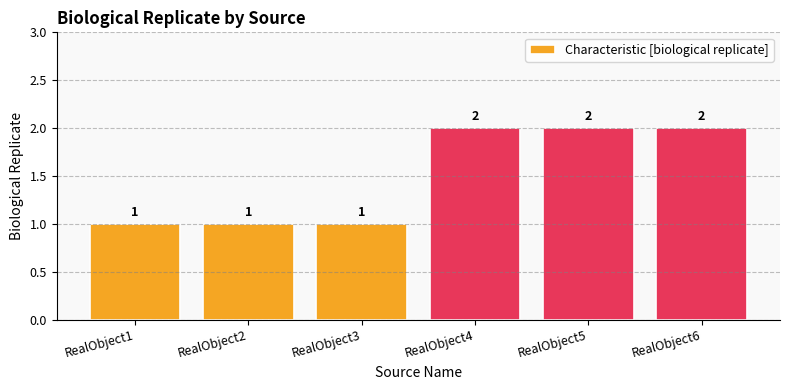

What is the approximate value at RealObject4?

2